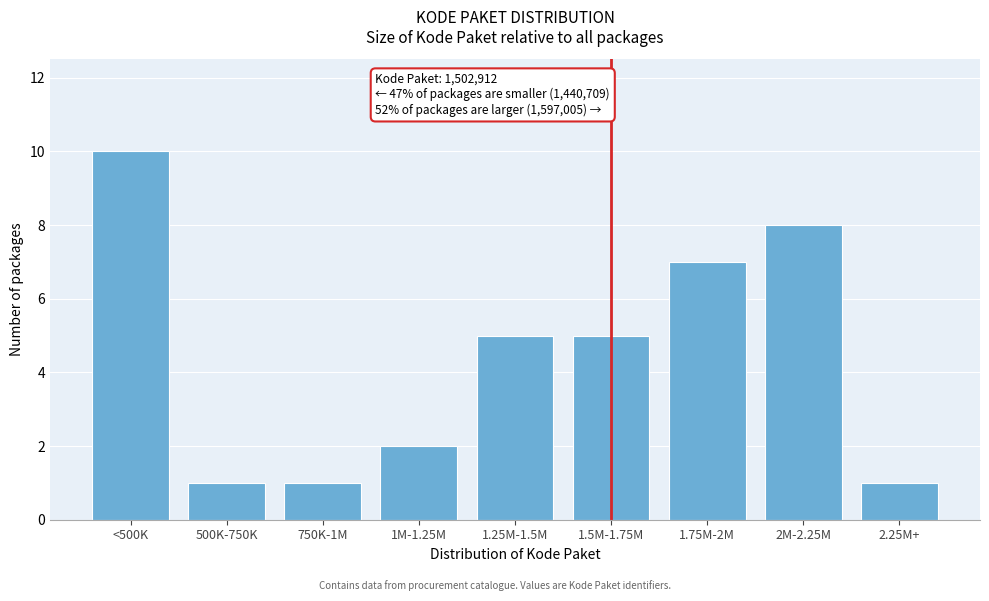

Reading right to left, list all the values displayed in this chart.

1	8	7	5	5	2	1	1	10